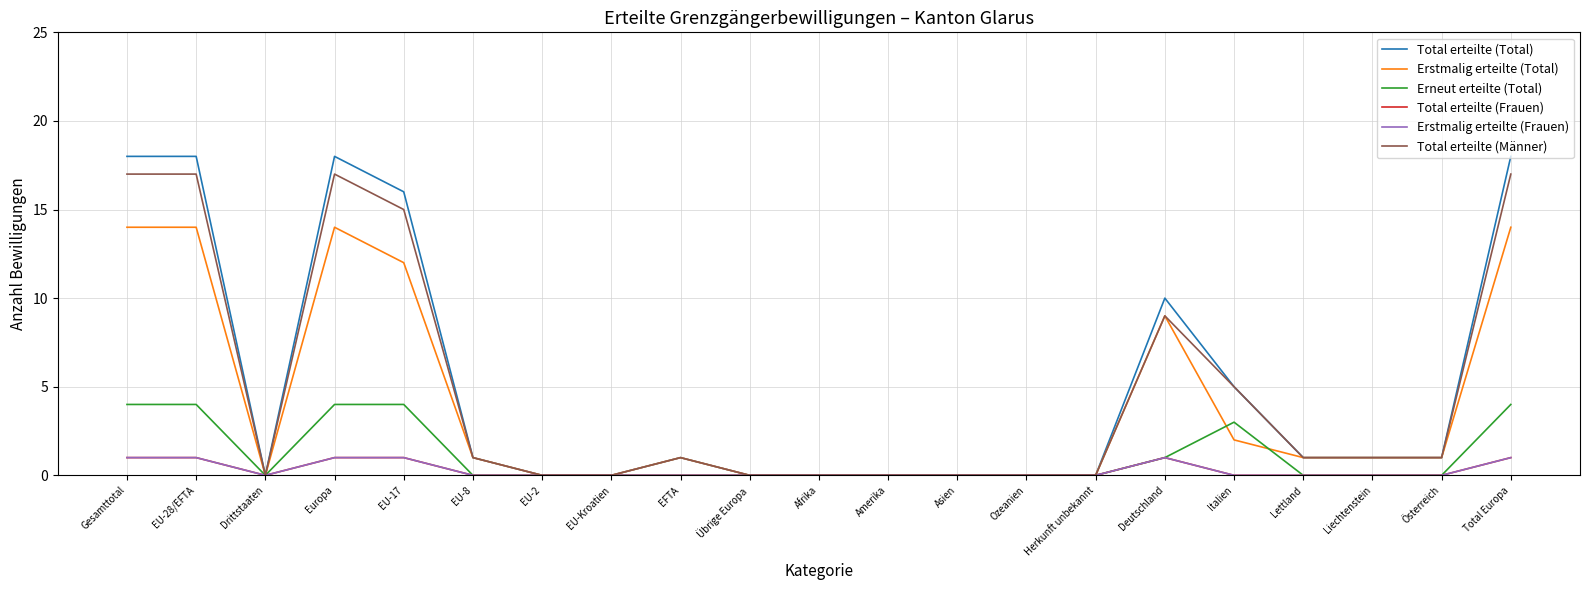

Is this an area chart (filled region under the line)?

No